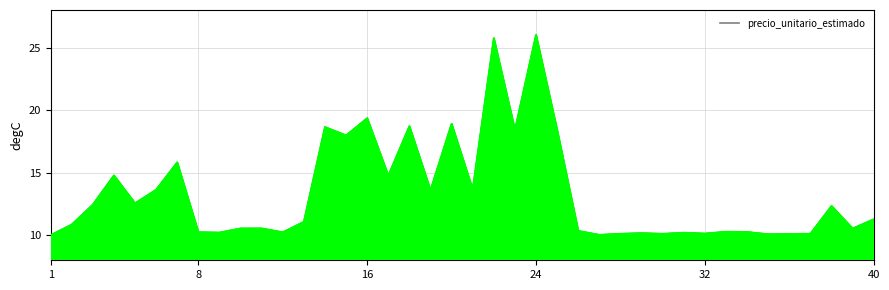

What is the minimum value shown in the chart?

10.0